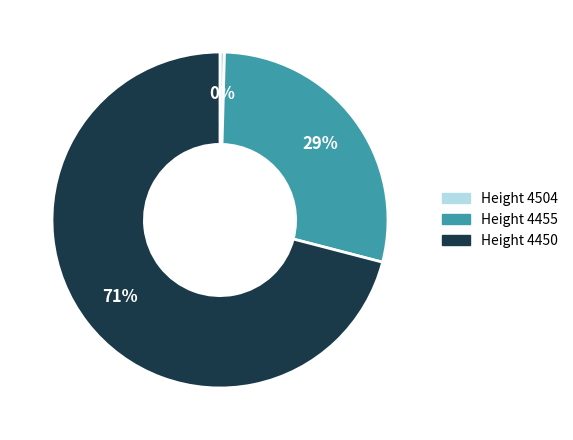

Does any single category account for the majority?

Yes